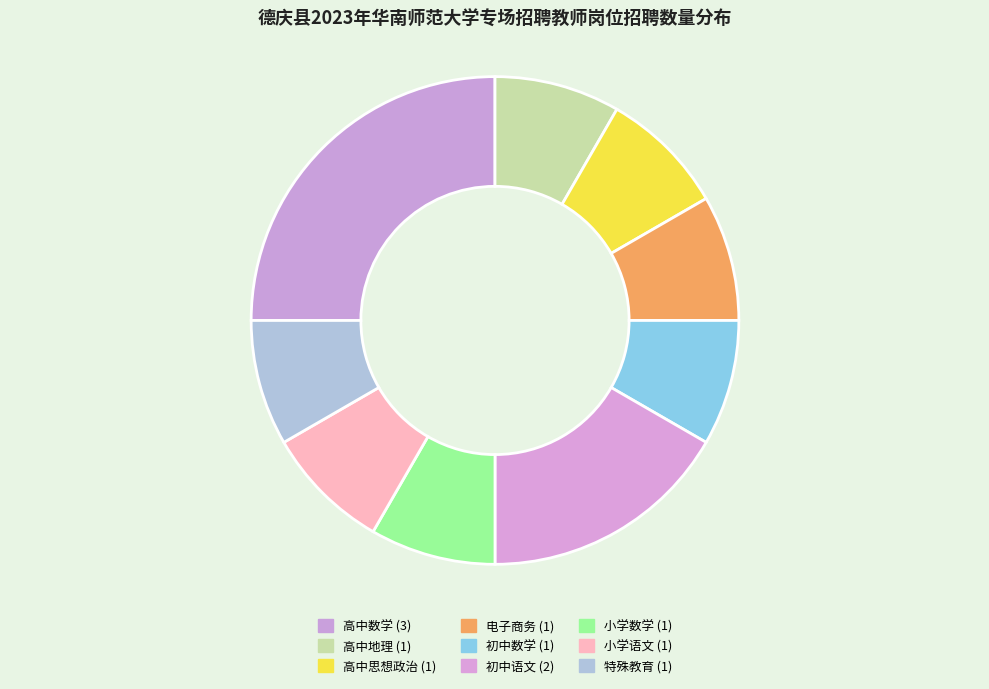

How many slices are in this pie chart?

9